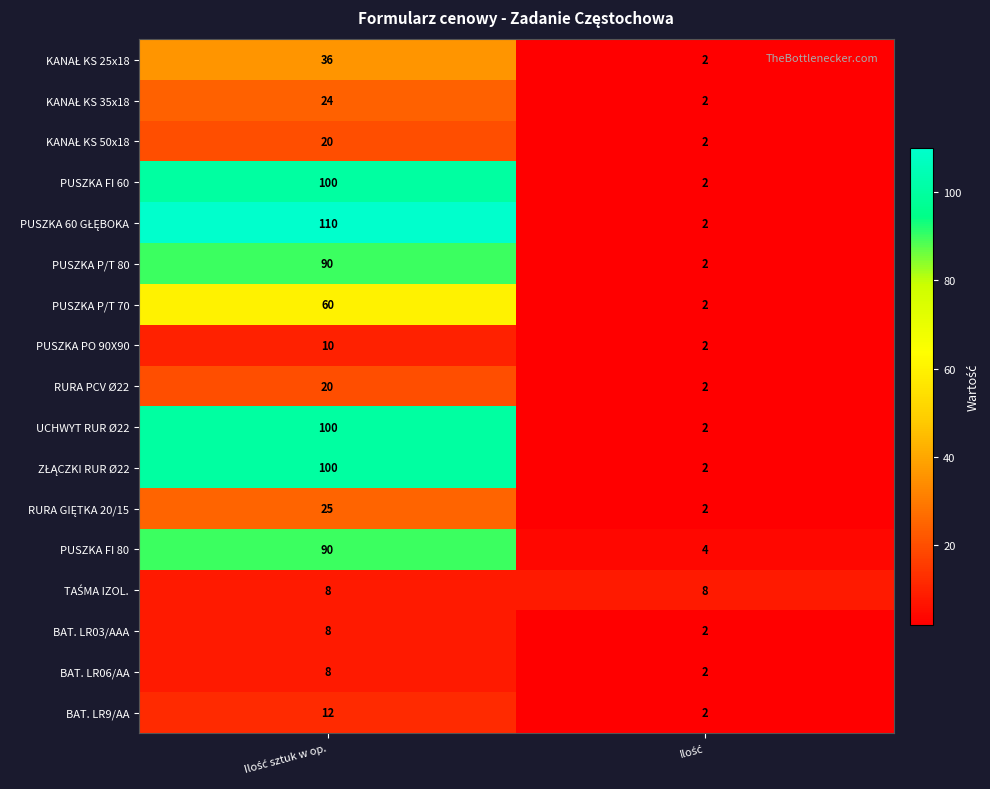

What is the average value of the BAT. LR9/AA series?

7